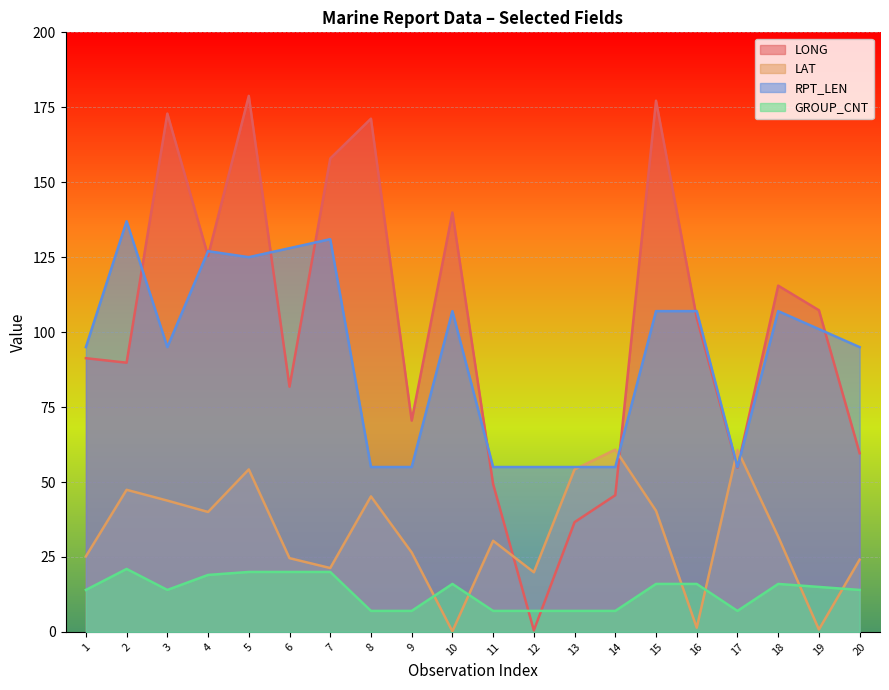

How many categories are shown in the chart?

20